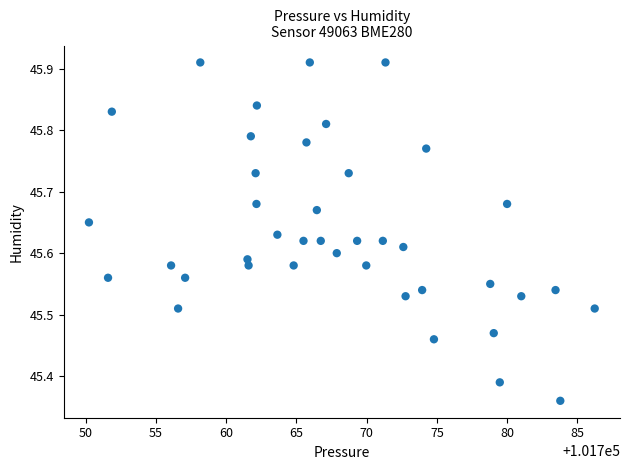

What is the range of X values (max minus min)?

36.0